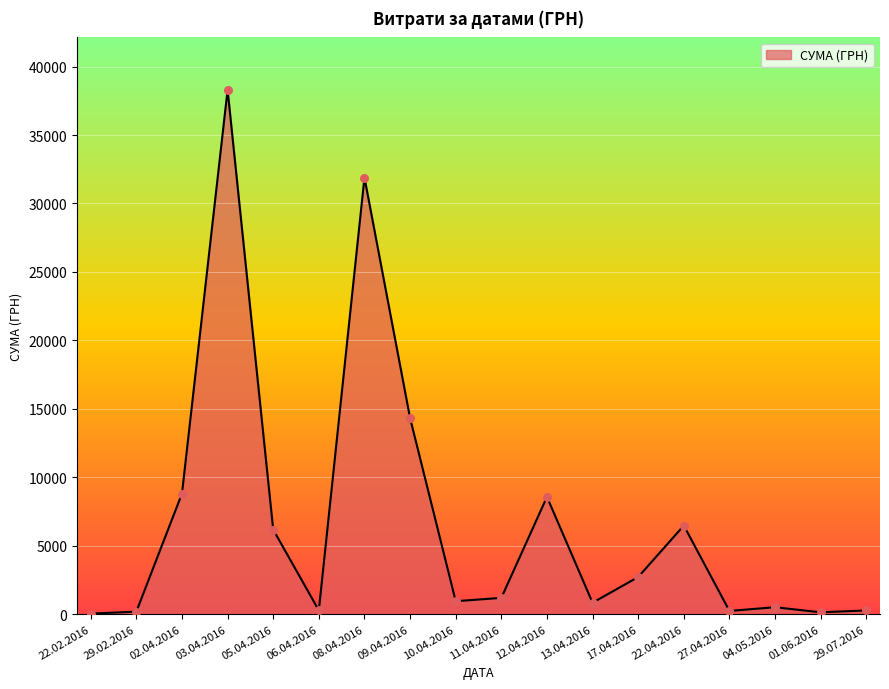

Which has a higher value, 08.04.2016 or 03.04.2016?

03.04.2016